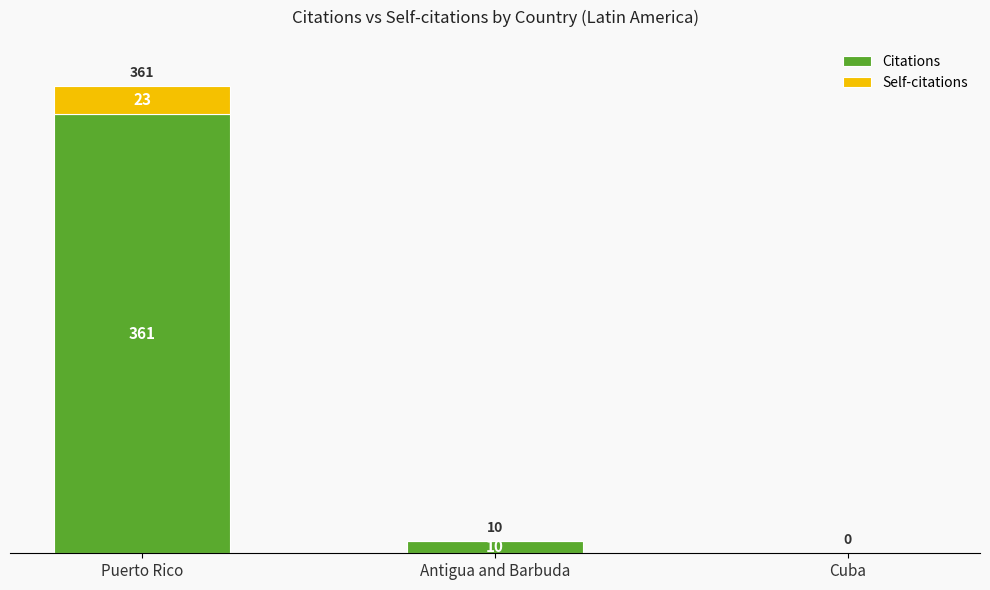

Are the bars grouped side by side (vs. stacked)?

No